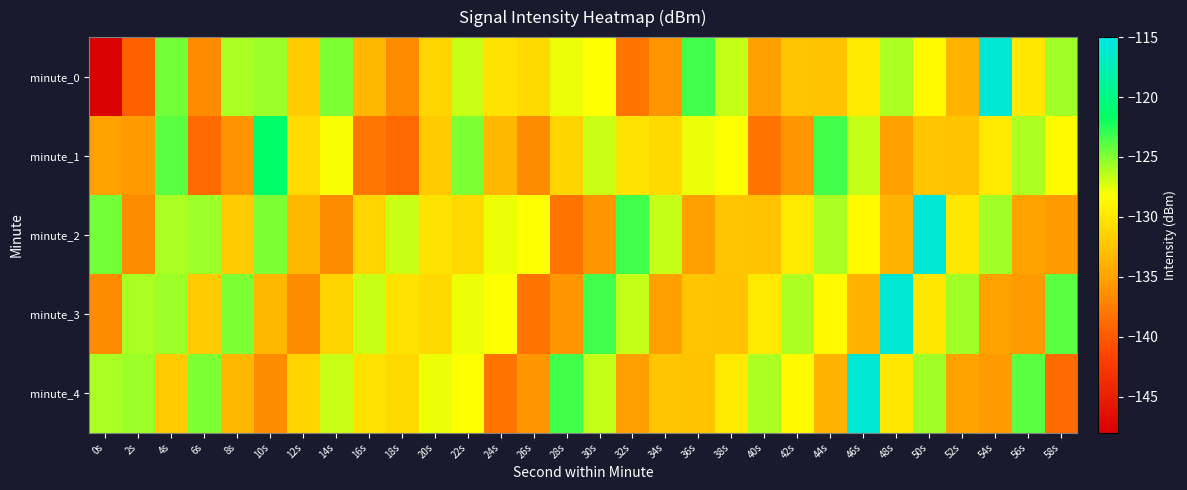

Reading left to right, transcribe all the data shown in this chart.

minute_0: 0s=-147.7	2s=-139.5	4s=-124.6	6s=-136.5	8s=-126.0	10s=-125.6	12s=-132.1	14s=-124.9	16s=-133.4	18s=-136.5	20s=-131.4	22s=-126.8	24s=-130.3	26s=-130.9	28s=-127.7	30s=-128.2	32s=-138.2	34s=-135.9	36s=-123.3	38s=-126.7	40s=-135.2	42s=-132.5	44s=-132.6	46s=-129.8	48s=-126.1	50s=-128.5	52s=-133.8	54s=-115.9	56s=-129.9	58s=-125.7
minute_1: 0s=-135.0	2s=-135.5	4s=-124.0	6s=-138.8	8s=-136.1	10s=-121.5	12s=-130.9	14s=-128.1	16s=-137.9	18s=-138.8	20s=-132.1	22s=-124.9	24s=-133.4	26s=-136.5	28s=-131.4	30s=-126.8	32s=-130.3	34s=-130.9	36s=-127.7	38s=-128.2	40s=-138.2	42s=-135.9	44s=-123.3	46s=-126.7	48s=-135.2	50s=-132.5	52s=-132.6	54s=-129.8	56s=-126.1	58s=-128.5
minute_2: 0s=-124.6	2s=-136.5	4s=-126.0	6s=-125.6	8s=-132.1	10s=-124.9	12s=-133.4	14s=-136.5	16s=-131.4	18s=-126.8	20s=-130.3	22s=-130.9	24s=-127.7	26s=-128.2	28s=-138.2	30s=-135.9	32s=-123.3	34s=-126.7	36s=-135.2	38s=-132.5	40s=-132.6	42s=-129.8	44s=-126.1	46s=-128.5	48s=-133.8	50s=-115.9	52s=-129.9	54s=-125.7	56s=-135.0	58s=-135.5
minute_3: 0s=-136.5	2s=-126.0	4s=-125.6	6s=-132.1	8s=-124.9	10s=-133.4	12s=-136.5	14s=-131.4	16s=-126.8	18s=-130.3	20s=-130.9	22s=-127.7	24s=-128.2	26s=-138.2	28s=-135.9	30s=-123.3	32s=-126.7	34s=-135.2	36s=-132.5	38s=-132.6	40s=-129.8	42s=-126.1	44s=-128.5	46s=-133.8	48s=-115.9	50s=-129.9	52s=-125.7	54s=-135.0	56s=-135.5	58s=-124.0
minute_4: 0s=-126.0	2s=-125.6	4s=-132.1	6s=-124.9	8s=-133.4	10s=-136.5	12s=-131.4	14s=-126.8	16s=-130.3	18s=-130.9	20s=-127.7	22s=-128.2	24s=-138.2	26s=-135.9	28s=-123.3	30s=-126.7	32s=-135.2	34s=-132.5	36s=-132.6	38s=-129.8	40s=-126.1	42s=-128.5	44s=-133.8	46s=-115.9	48s=-129.9	50s=-125.7	52s=-135.0	54s=-135.5	56s=-124.0	58s=-138.8